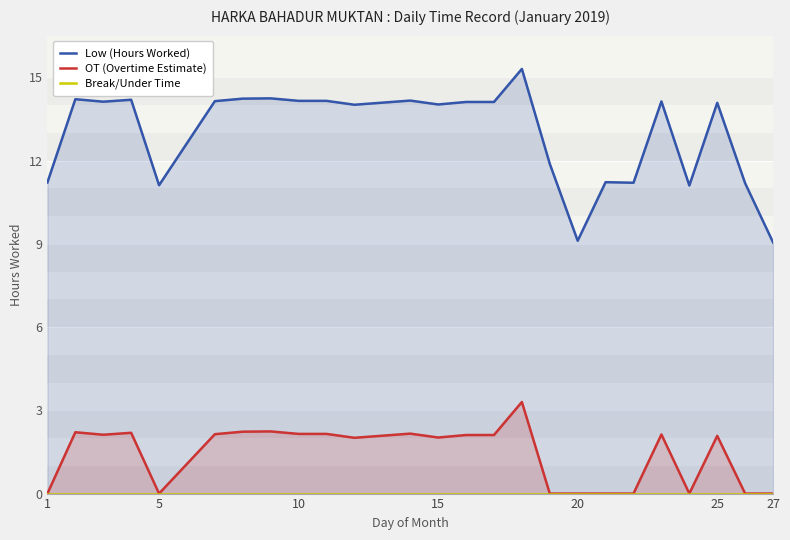

True or false: OT (Overtime Estimate) and Low (Hours Worked) intersect in this chart.

False